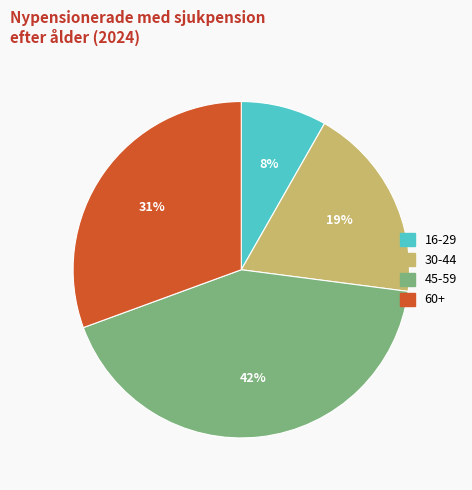

Which category has the biggest portion of the pie?

45-59